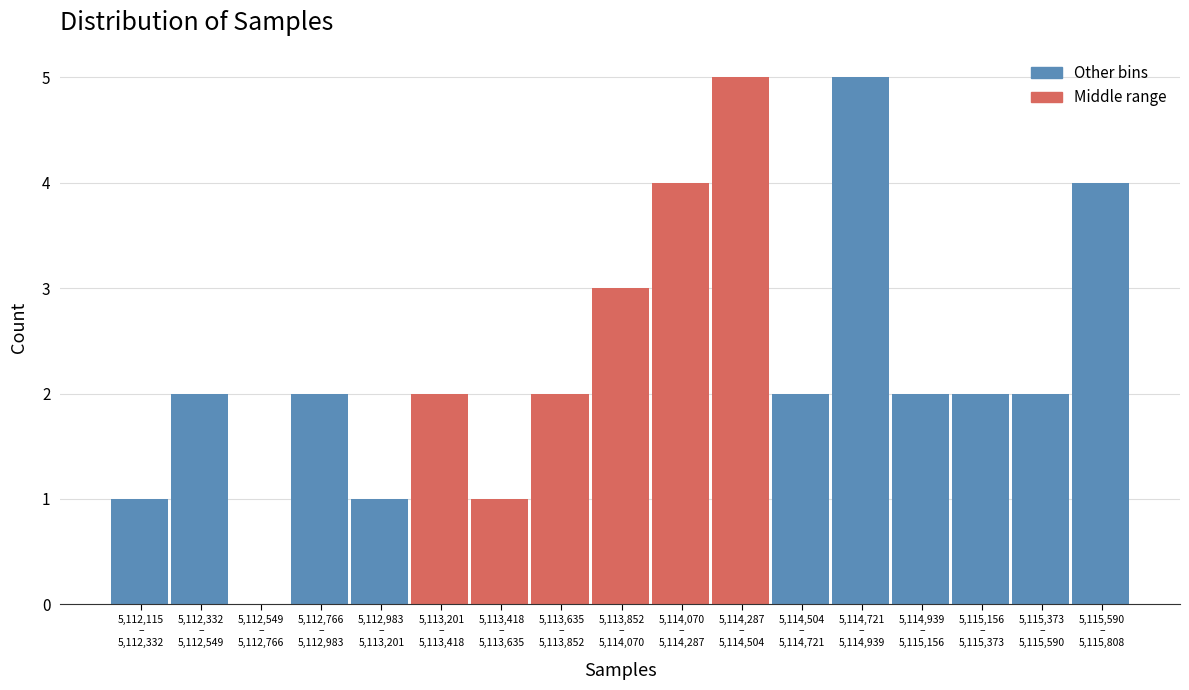

What is the maximum value shown in the chart?

5